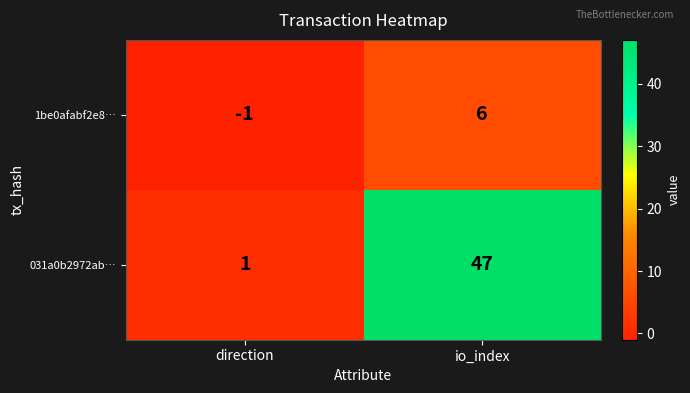

What is the minimum value shown in the chart?

-1